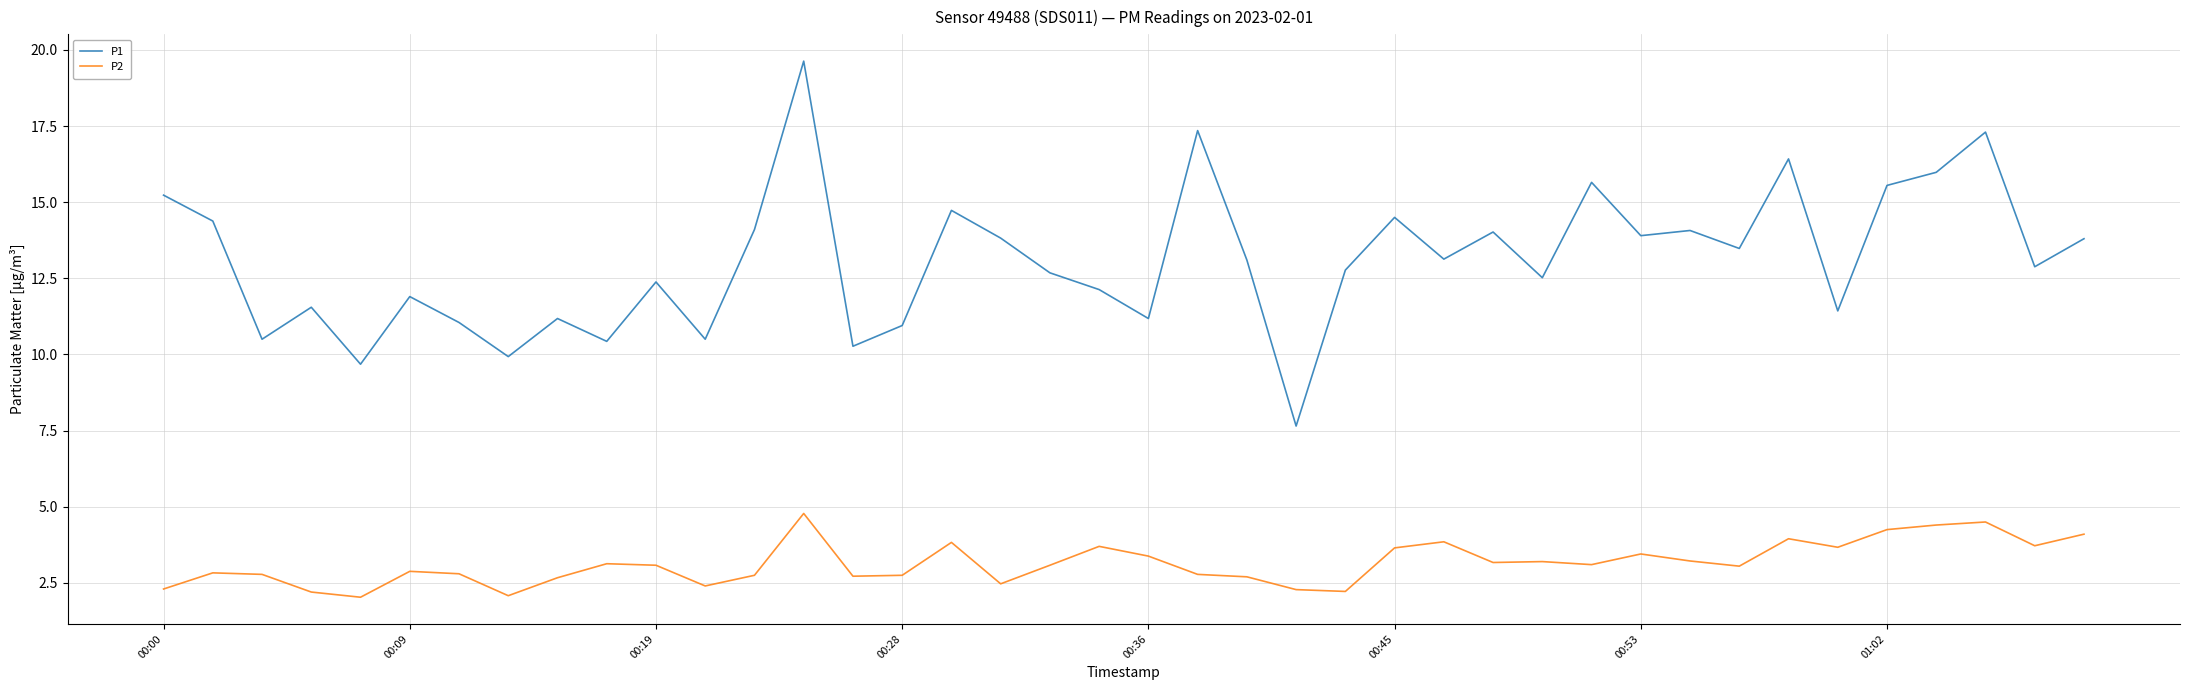

Does the chart display data point markers on the line(s)?

No